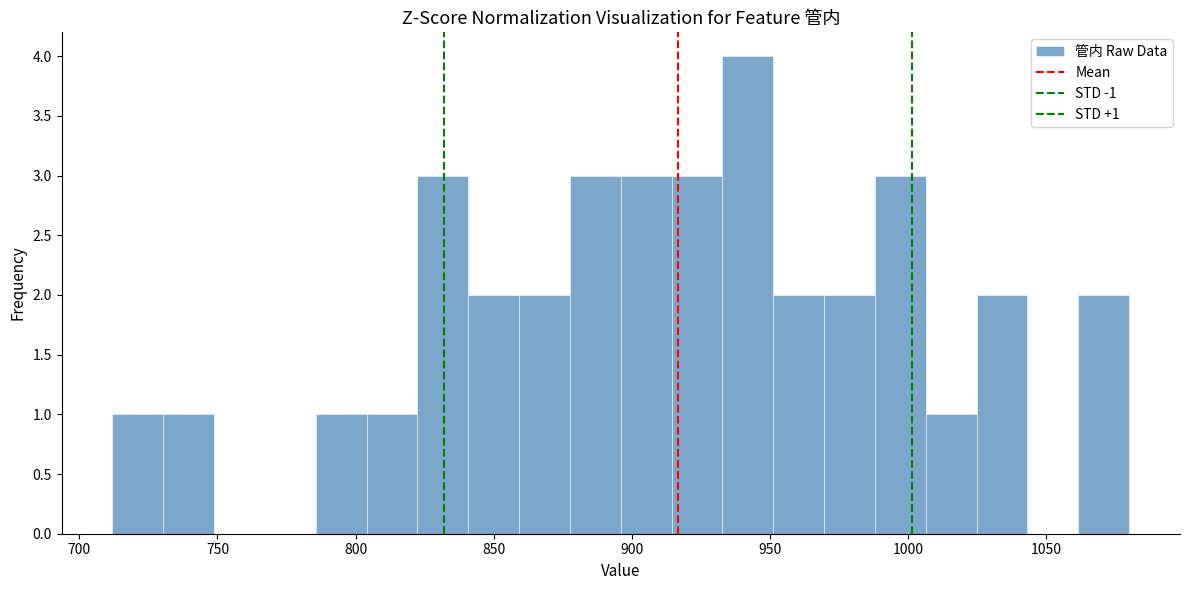

Read against the x-axis, roughly where is the centre of the tallest bar?

940